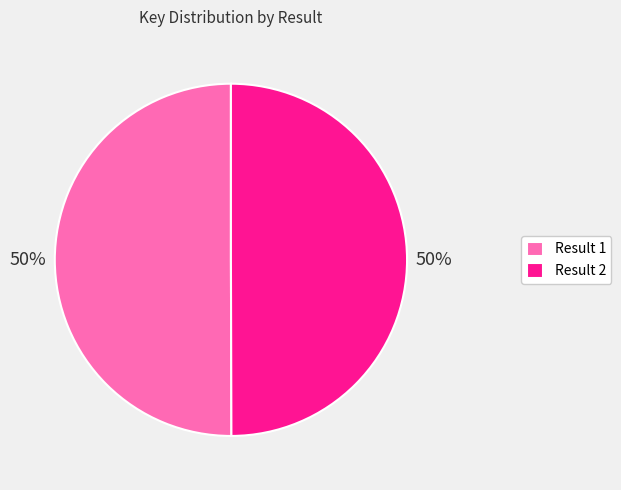

Is it true that Result 2 is 50% of the pie?

True